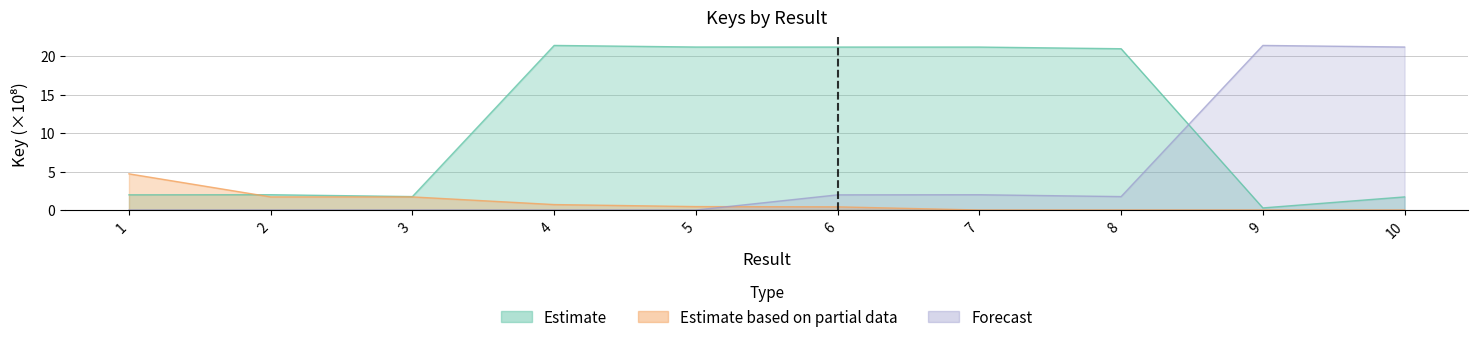

What is the value of the Estimate point at the 3rd from the left?

1.7